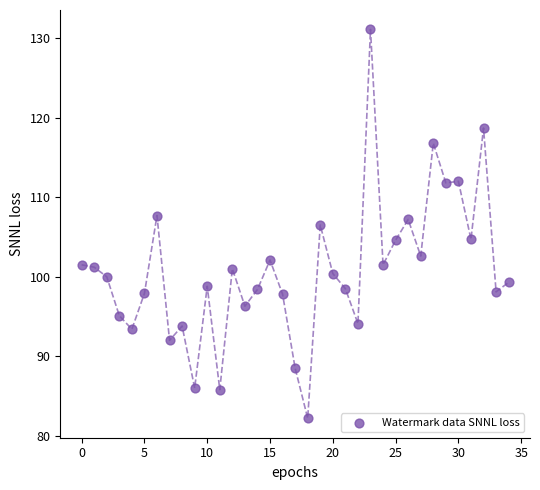

What is the range of Y values (max minus min)?

48.9